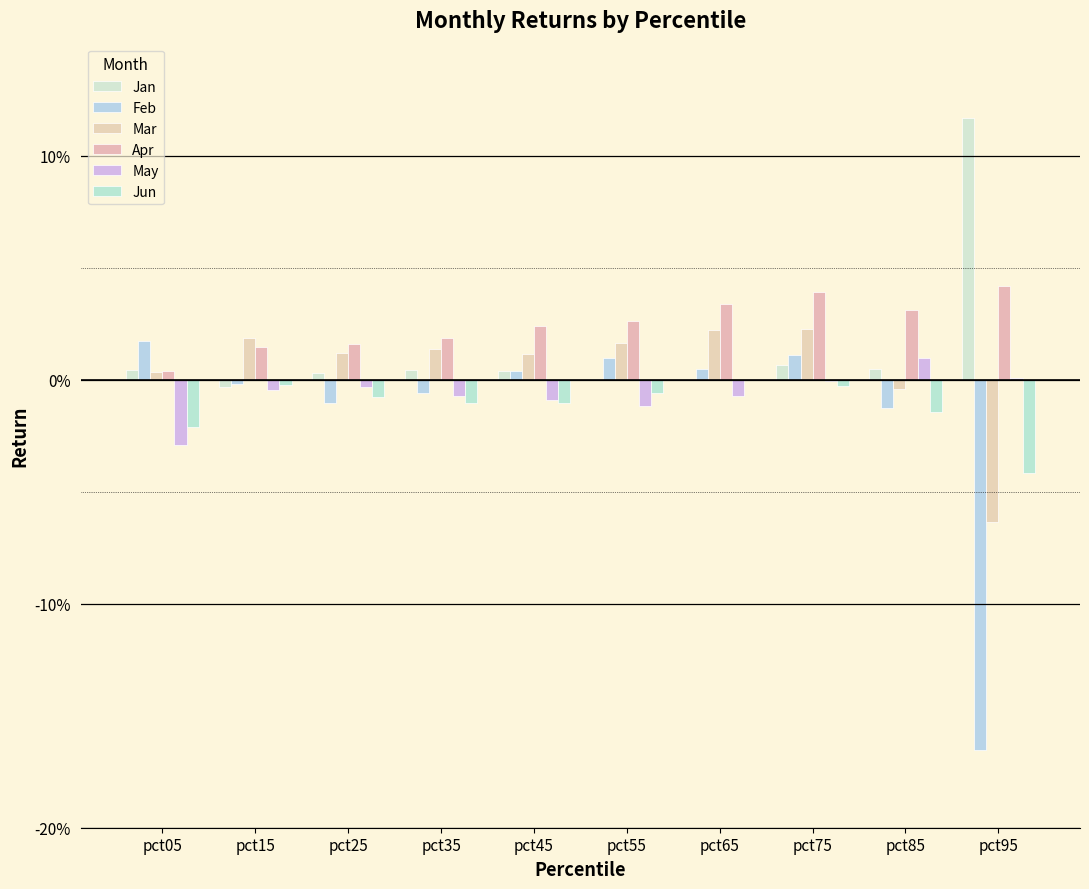

Is it true that Jun equals -0.0 at pct45?

False